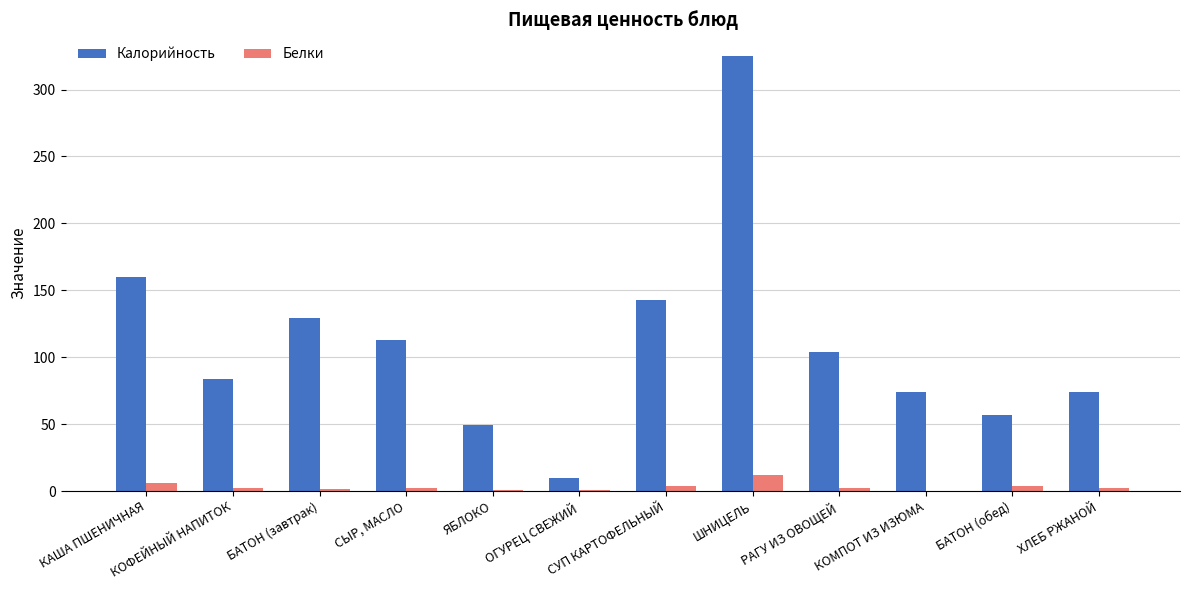

What is the difference between the Белки values at КОФЕЙНЫЙ НАПИТОК and КОМПОТ ИЗ ИЗЮМА?

1.8